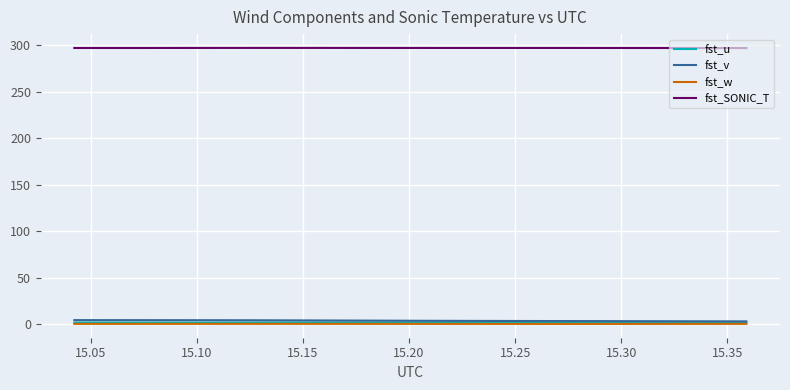

In fst_u, how many points are lower than both neighbors (excluding endpoints)?

2